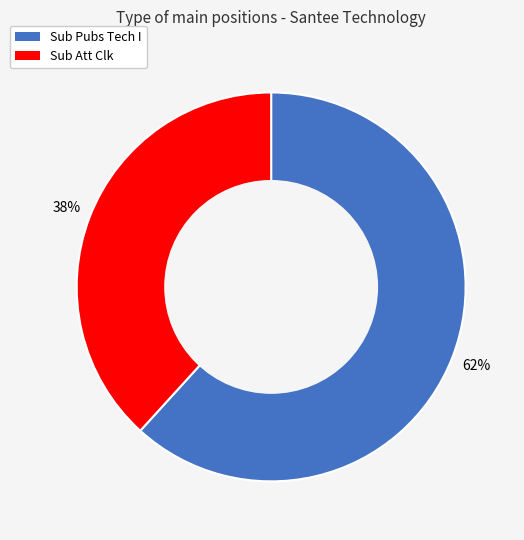

Approximately how many times larger is the value at Sub Att Clk compared to Sub Pubs Tech I?

0.6